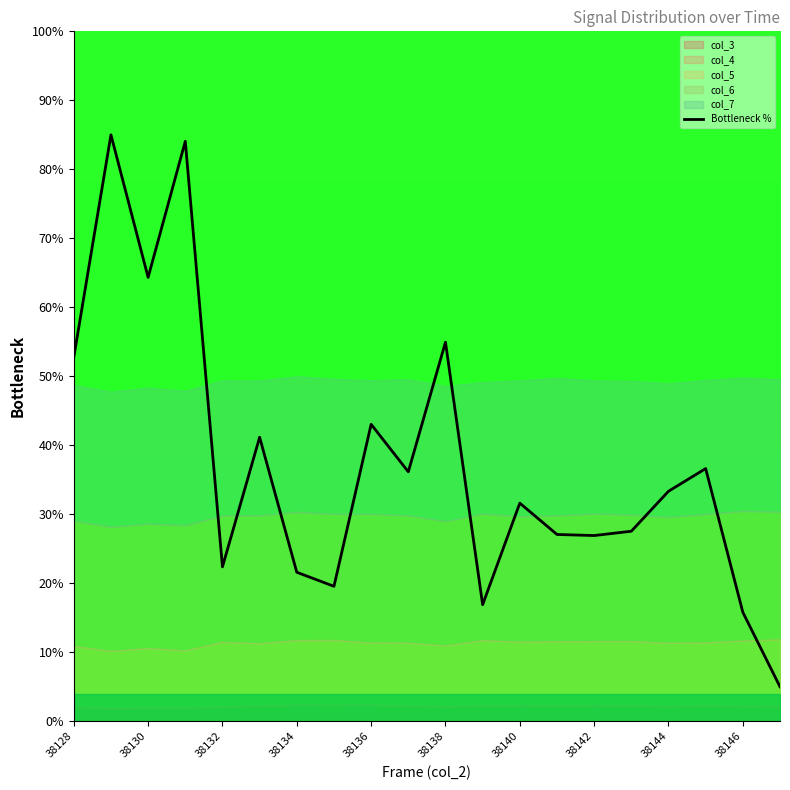

Reading left to right, what are all the values shown in this chart?

52.7	85.0	64.3	84.1	22.4	41.2	21.6	19.6	43.0	36.2	54.9	16.9	31.6	27.1	26.9	27.5	33.3	36.6	15.8	5.0